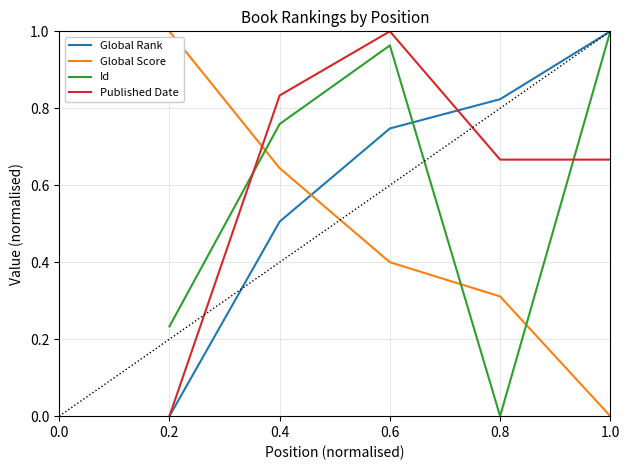

Is this an area chart (filled region under the line)?

No